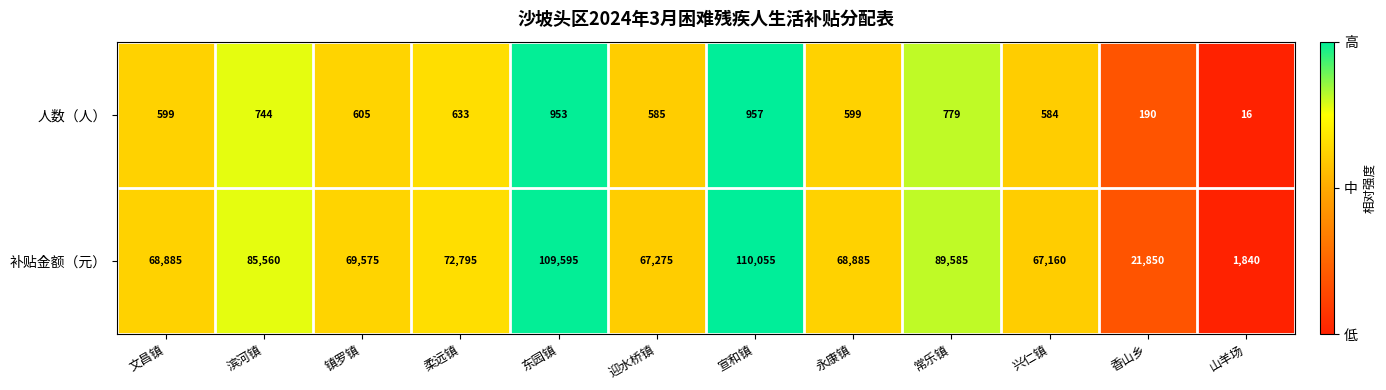

Where does the 人数（人） series first go above 605?

滨河镇